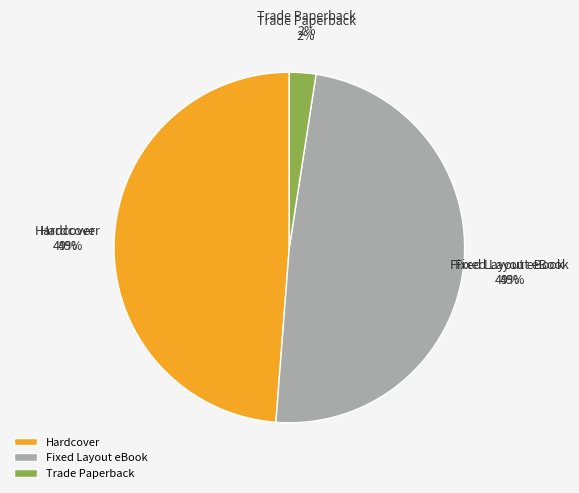

How many slices are in this pie chart?

3